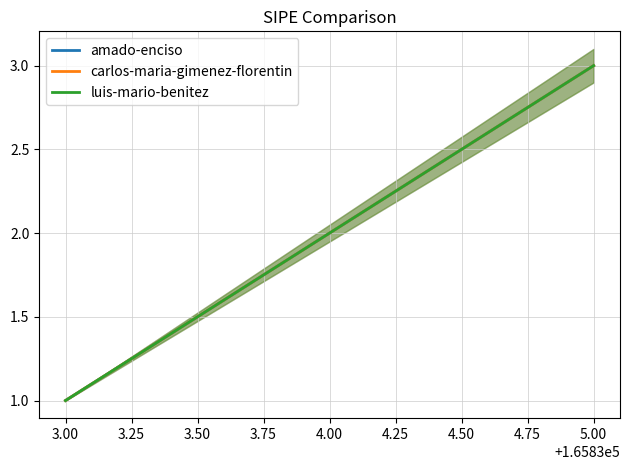

At 3.00, list the series in order from largest to smallest.

amado-enciso, carlos-maria-gimenez-florentin, luis-mario-benitez